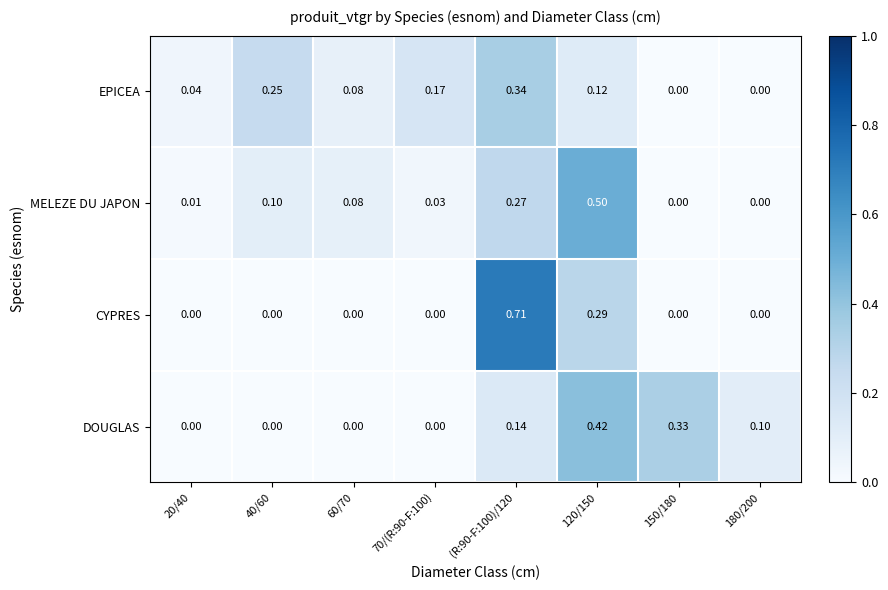

Which series changed the most between 20/40 and 40/60?

EPICEA